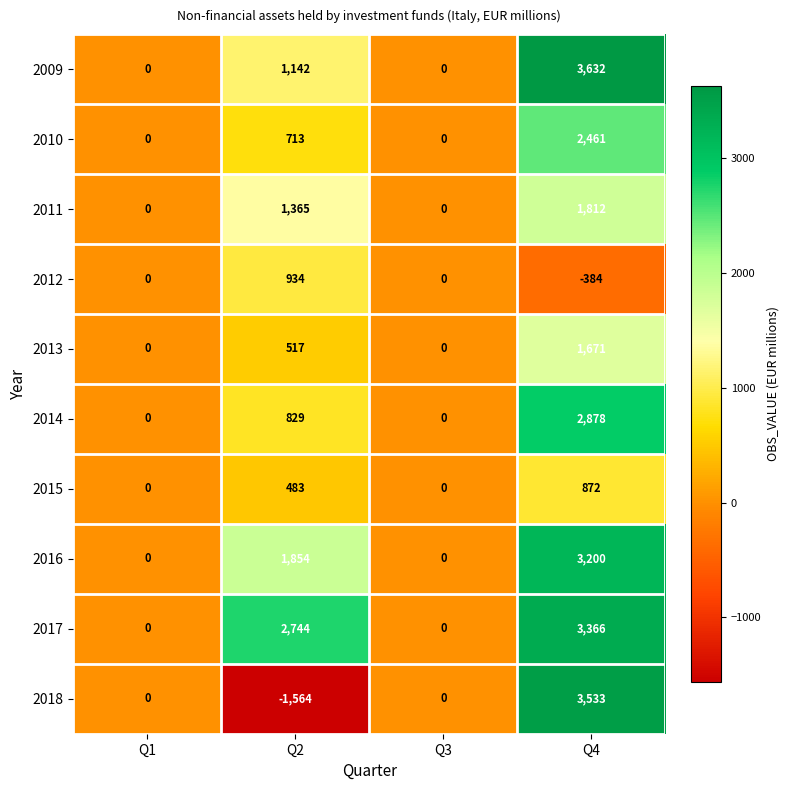

At which category is the sum across all series the highest?

Q4